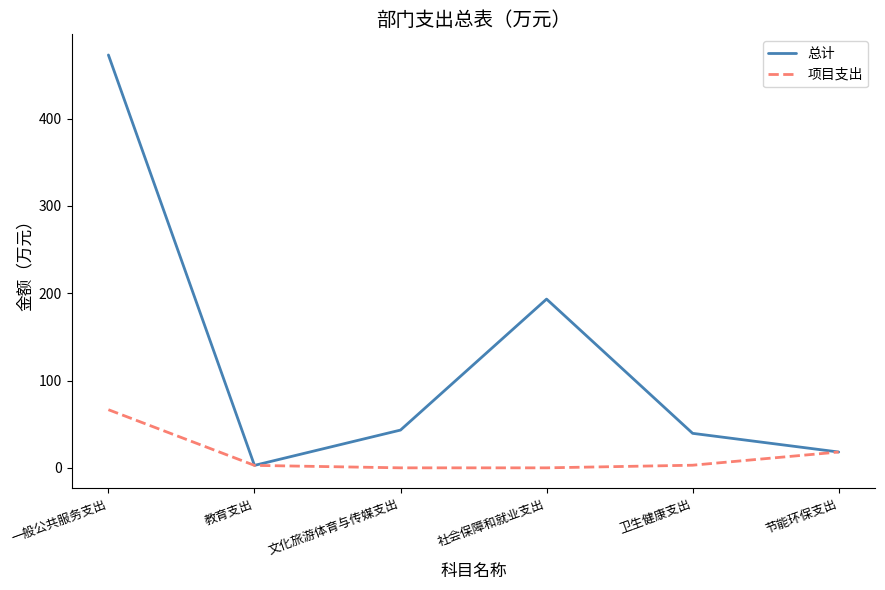

True or false: 项目支出 has more than 2 interior local peaks.

False